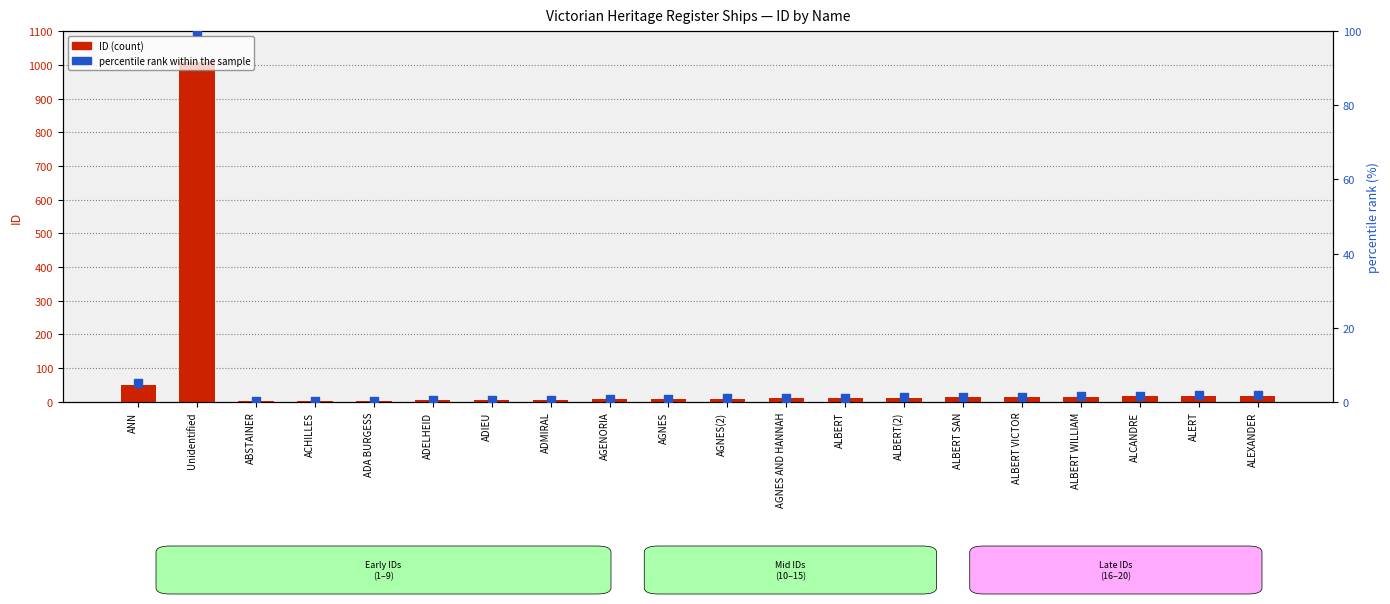

Is the value of percentile rank within the sample at AGENORIA greater than the value of ID at AGNES(2)?

No